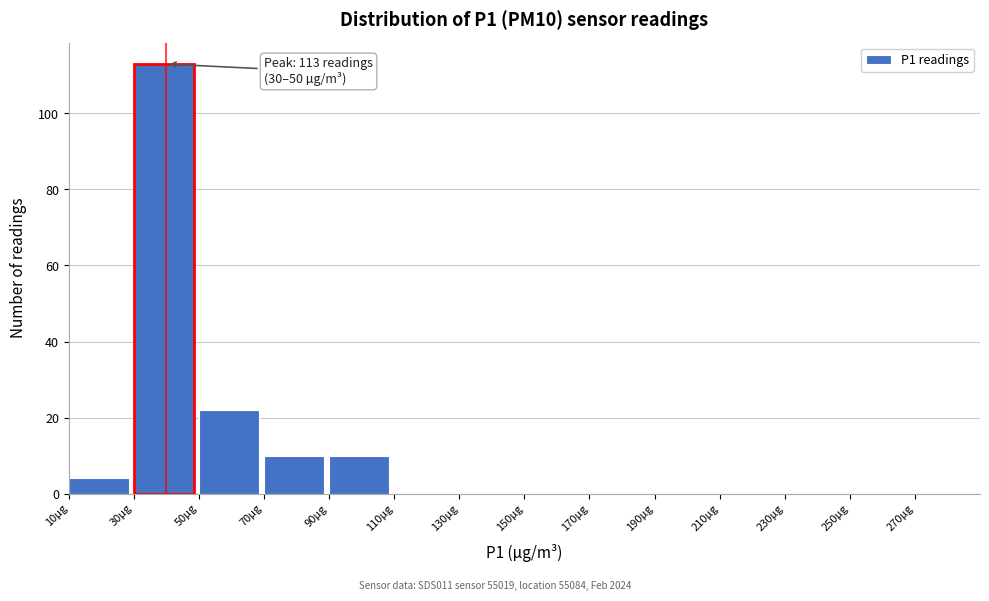

Which range on the x-axis has the tallest bar?

30 to 50